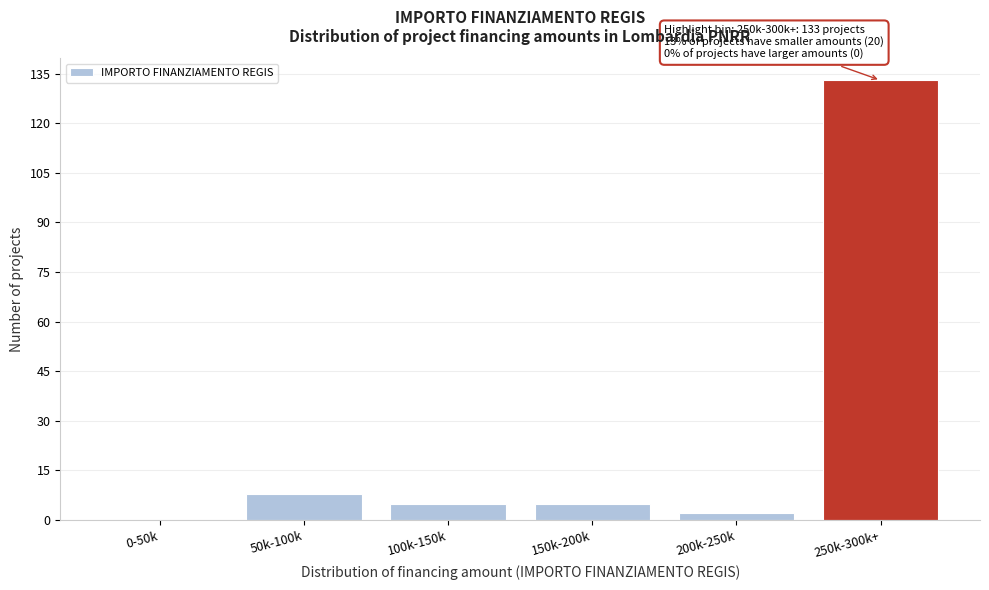

Reading right to left, what are all the values shown in this chart?

250k-300k+=133	200k-250k=2	150k-200k=5	100k-150k=5	50k-100k=8	0-50k=0